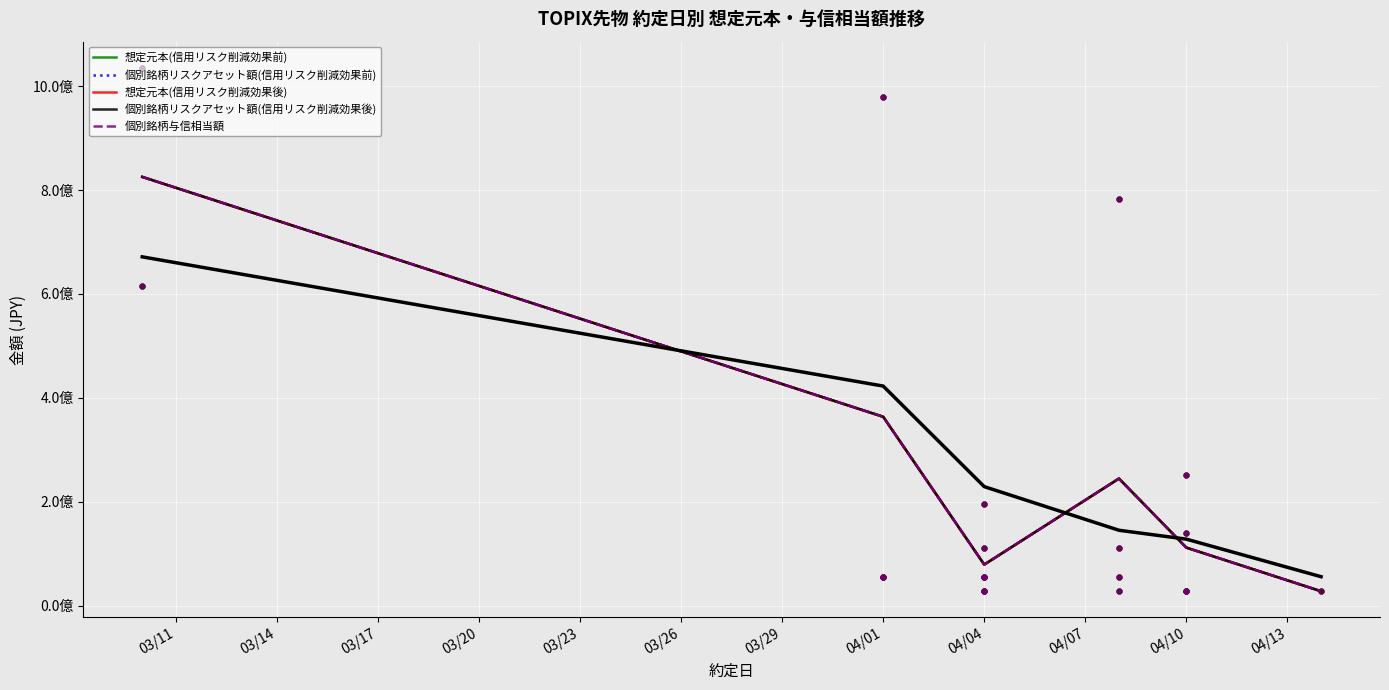

What is the total value across all series at 04/10?

559500000